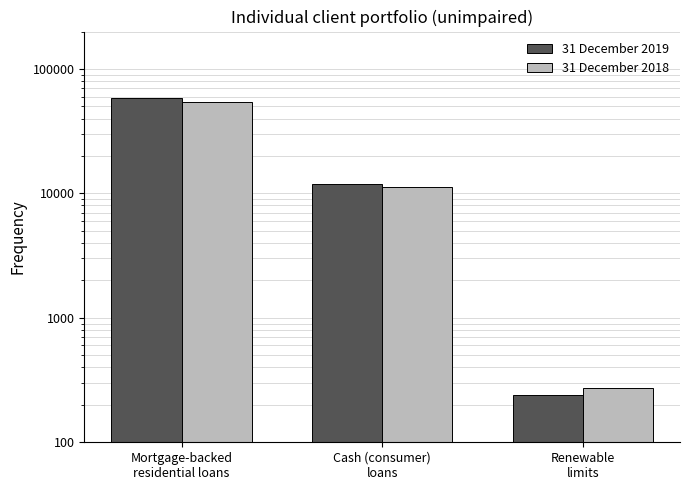

Does the chart contain any negative values?

No